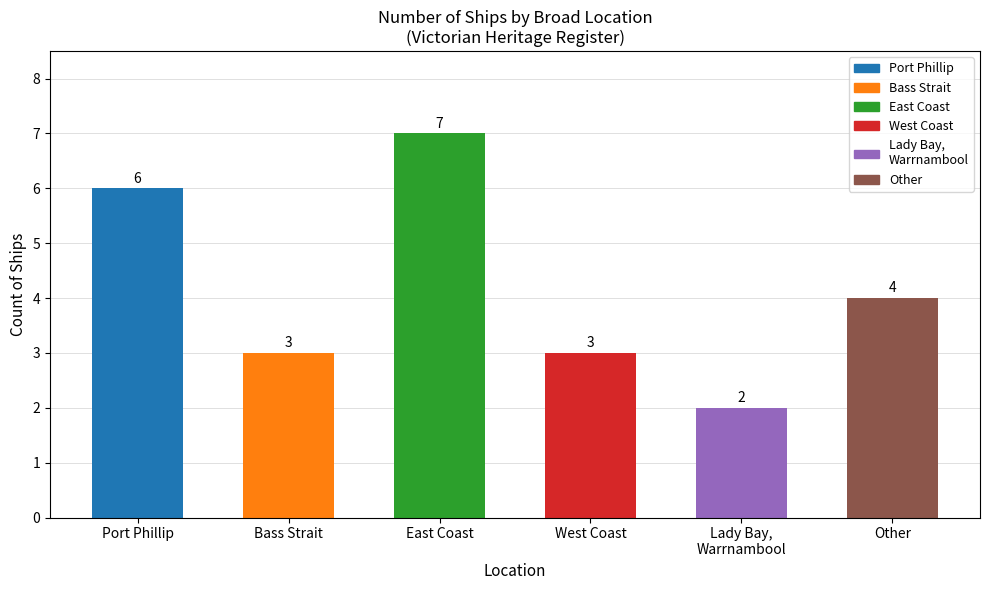

The value at Port Phillip is 3. True or false?

False